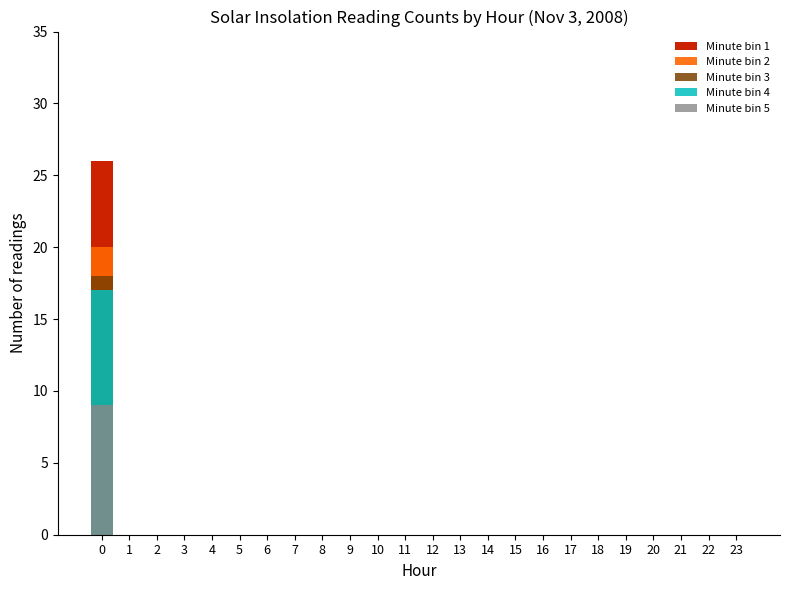

At how many categories does at least one series exceed 3?

1